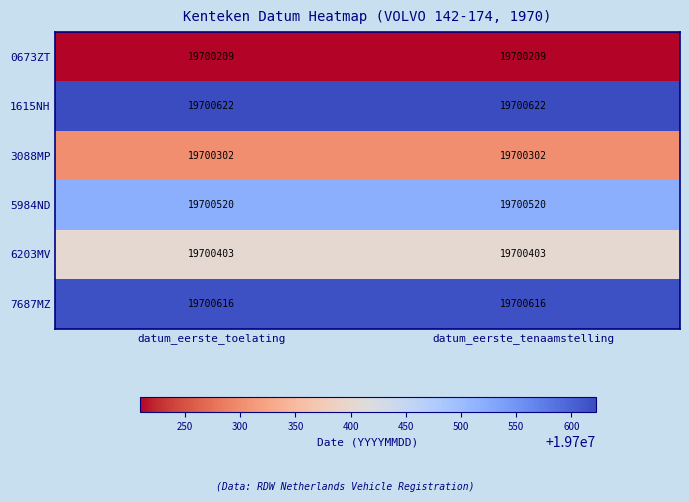

True or false: 5984ND has a value of 19700520 at datum_eerste_tenaamstelling.

True